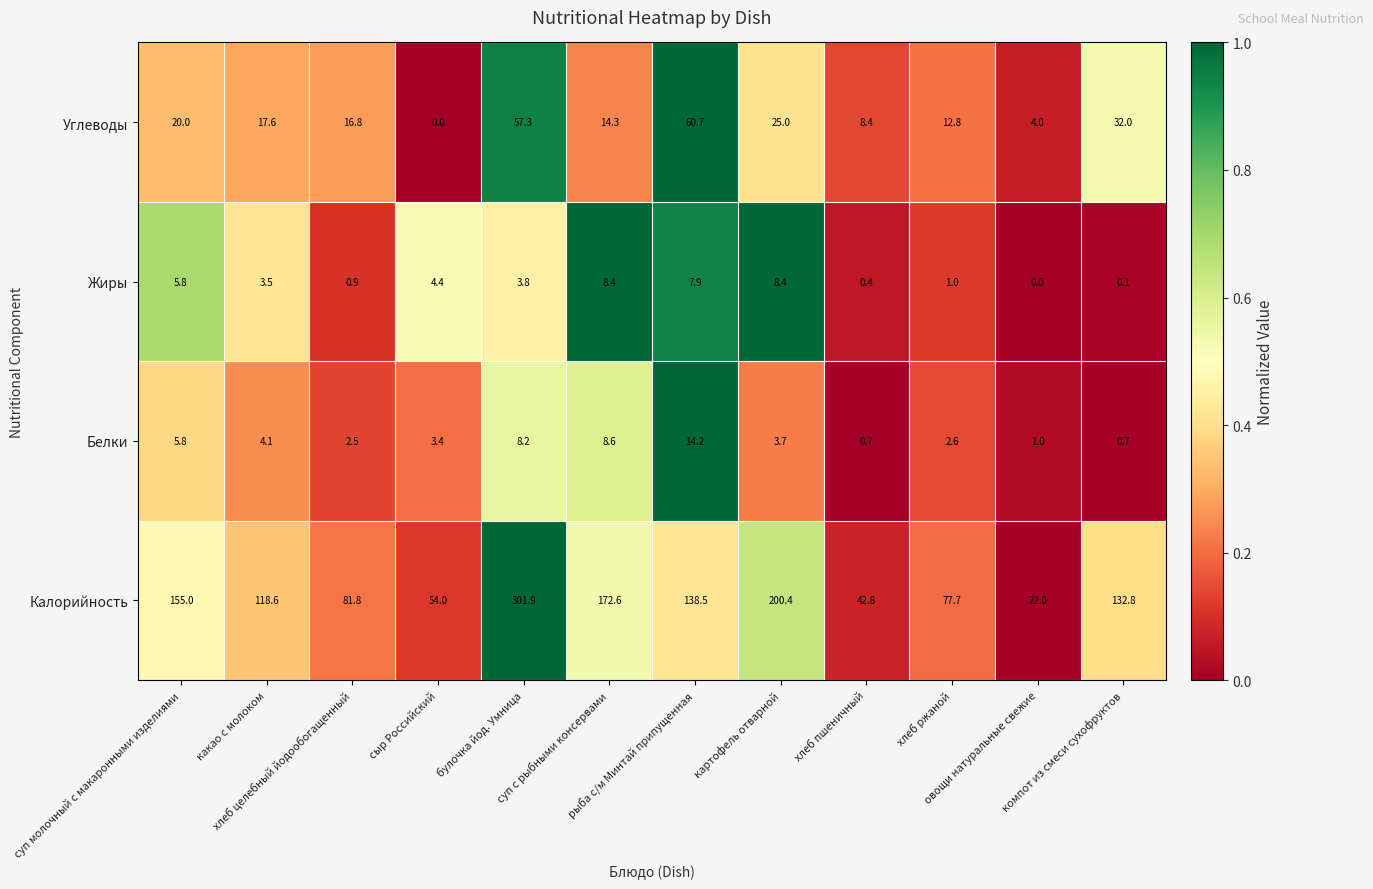

What is the lowest value of the Белки series?

0.7